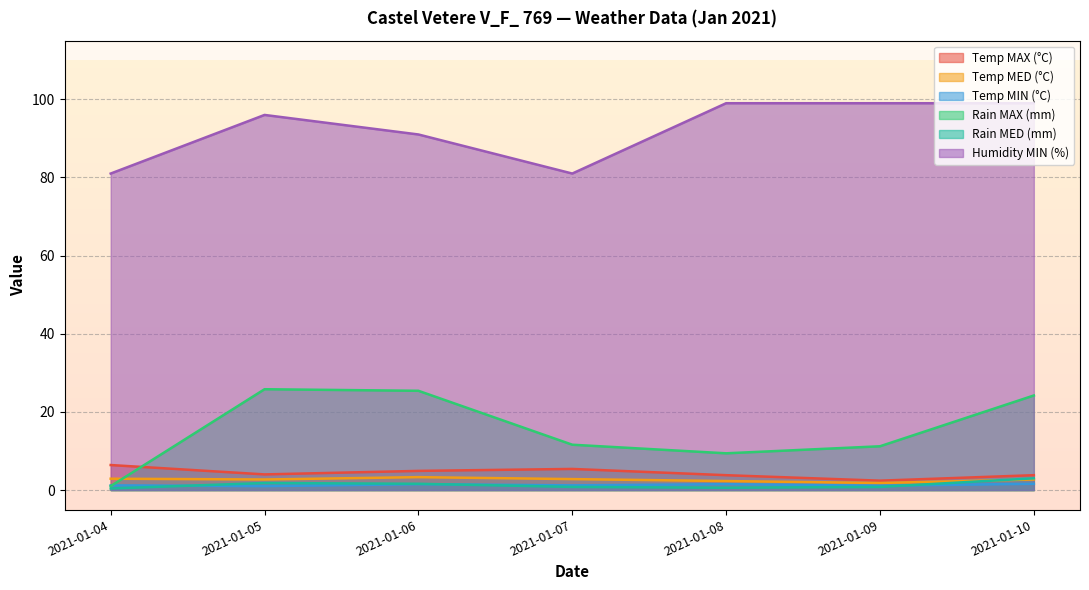

The Temp MED (°C) series shows 0.9 at 2021-01-09. True or false?

False